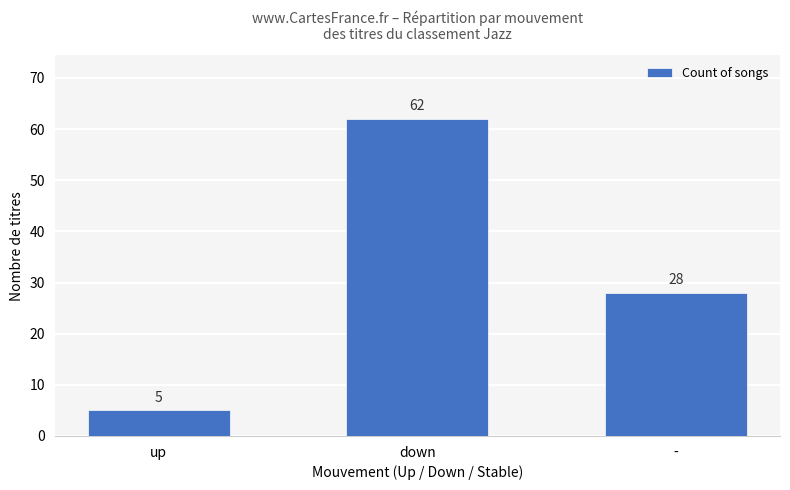

Reading left to right, list all the values displayed in this chart.

up=5	down=62	-=28